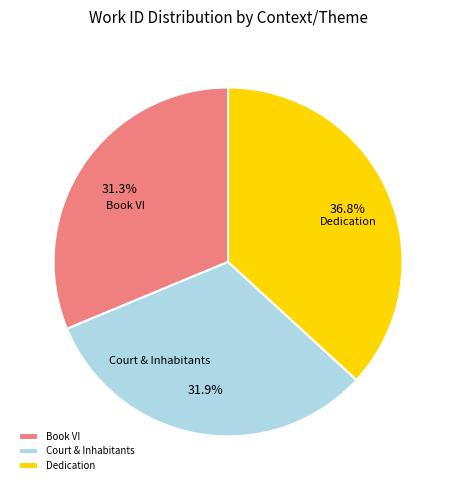

Is there a majority slice in this chart?

No